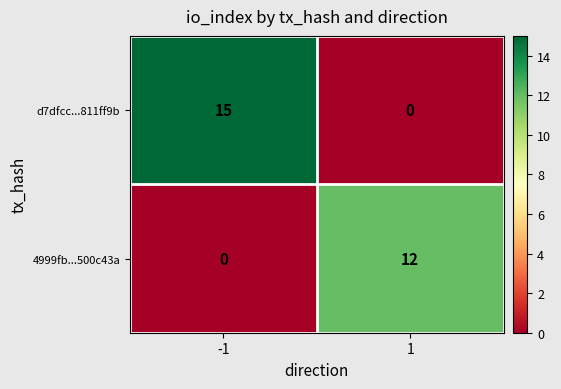

What is the approximate value of d7dfcc...811ff9b at -1?

15